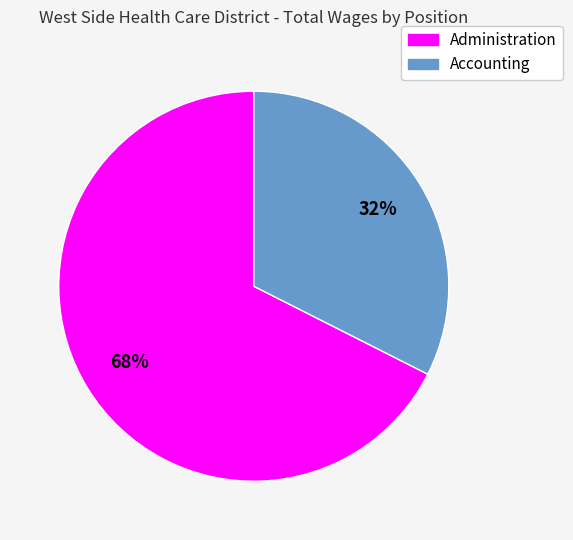

Which has a higher value, Accounting or Administration?

Administration